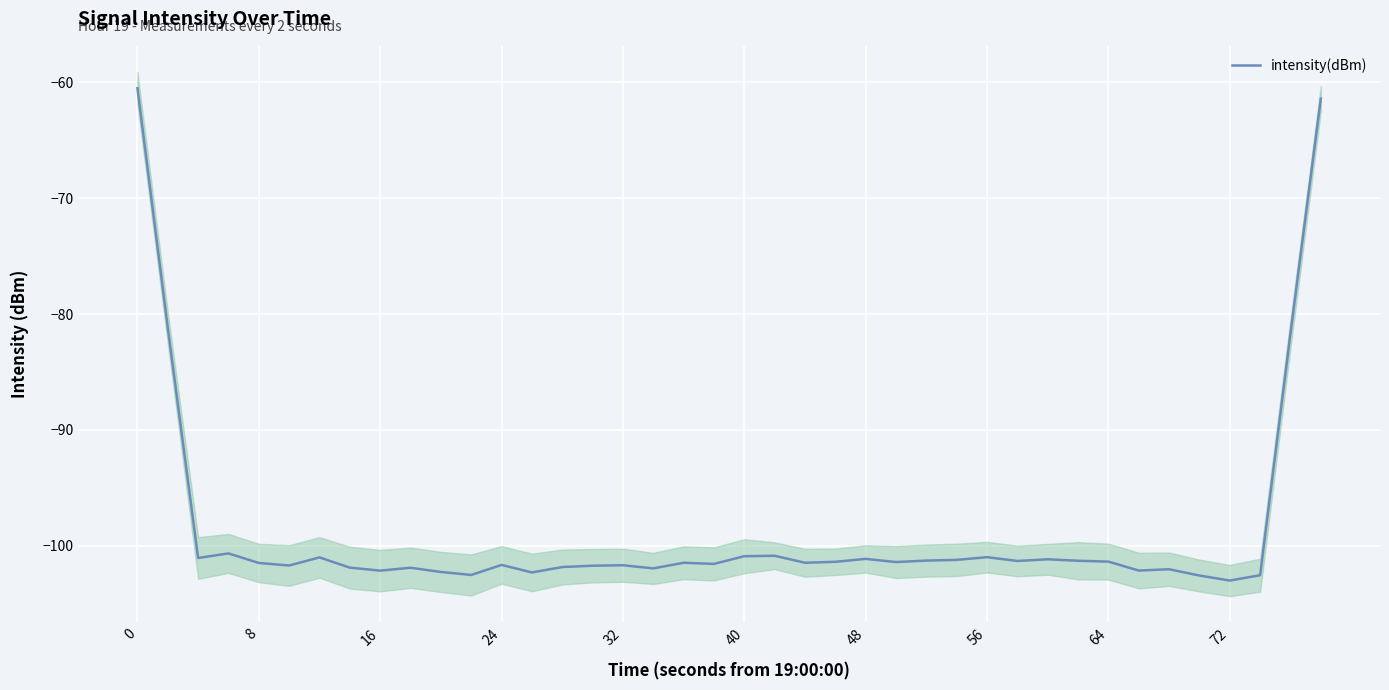

The intensity(dBm) series shows -101.7 at 32. True or false?

True